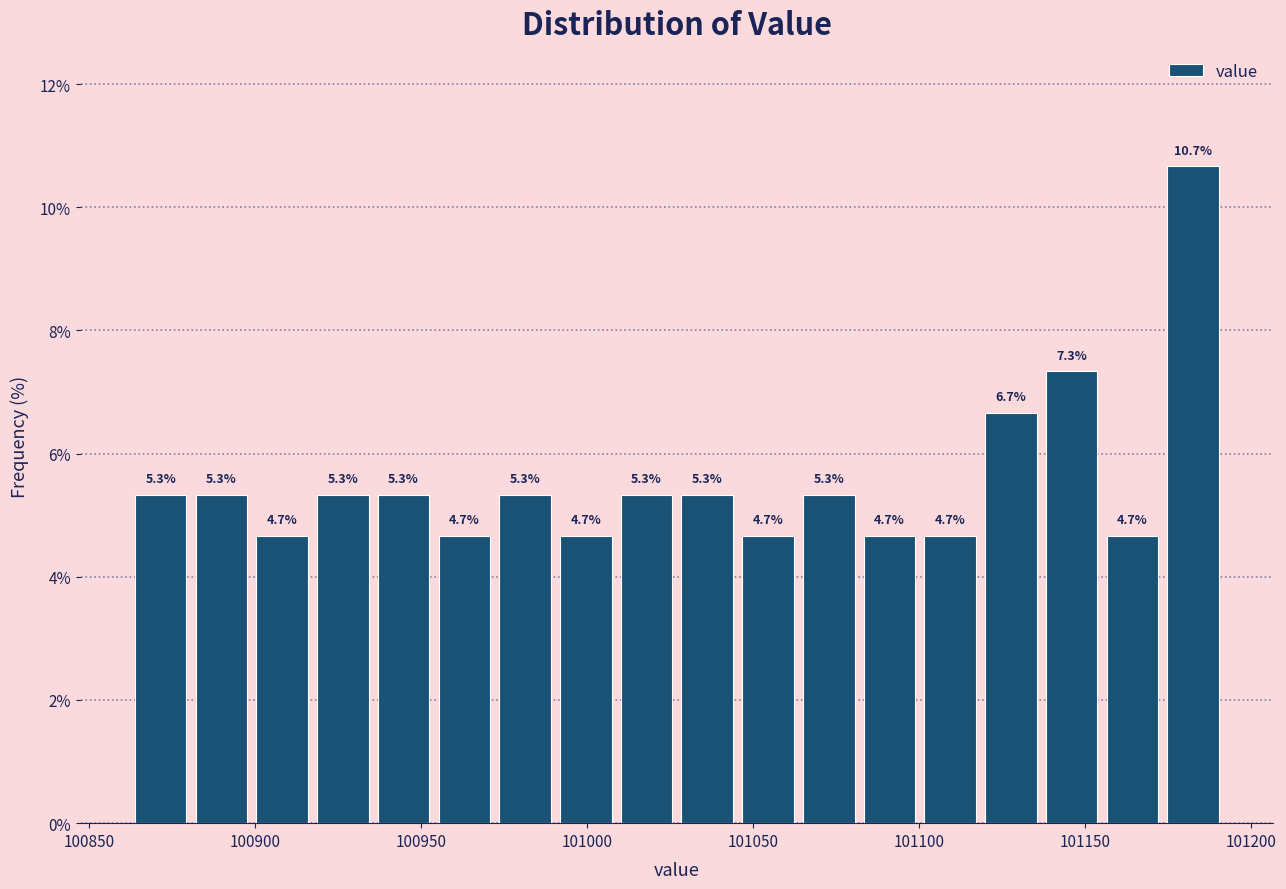

Read against the x-axis, roughly where is the centre of the tallest bar?

101185